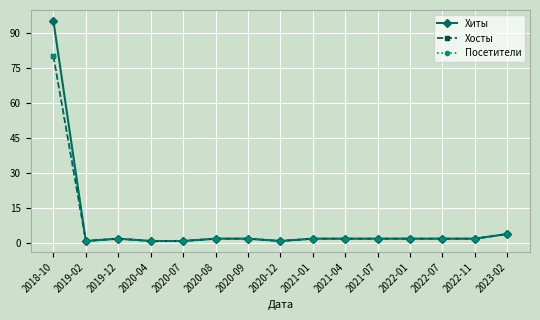

Reading left to right, extract all data points from this chart.

Хиты: 95	1	2	1	1	2	2	1	2	2	2	2	2	2	4
Хосты: 80	1	2	1	1	2	2	1	2	2	2	2	2	2	4
Посетители: 80	1	2	1	1	2	2	1	2	2	2	2	2	2	4